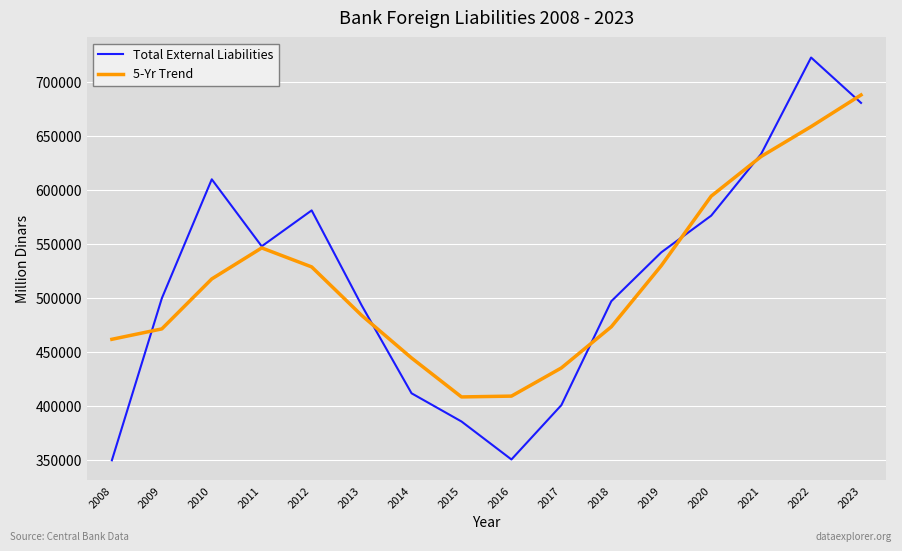

What value does the 5-Yr Trend series have at 2022?

658525.8